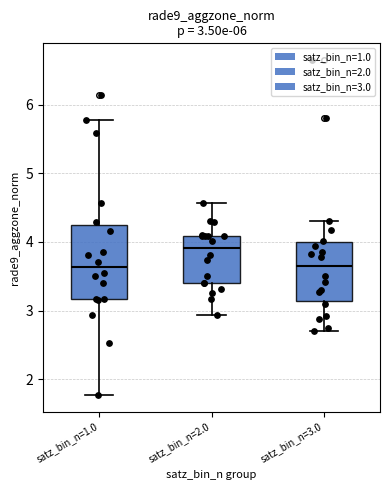

Comparing the boxes themselves (not the whiskers), which one is the tallest?

satz_bin_n=1.0